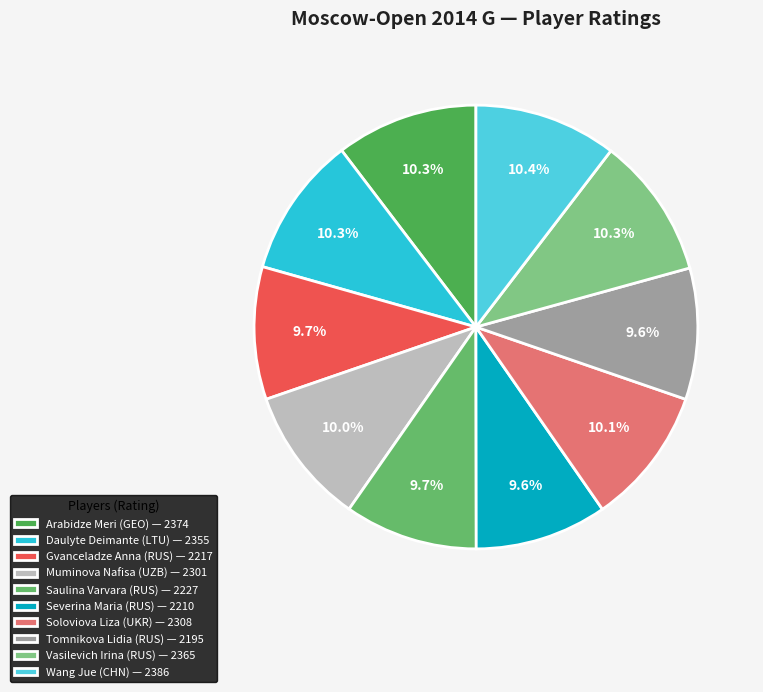

The Daulyte Deimante (LTU) slice represents 16% of the pie. True or false?

False